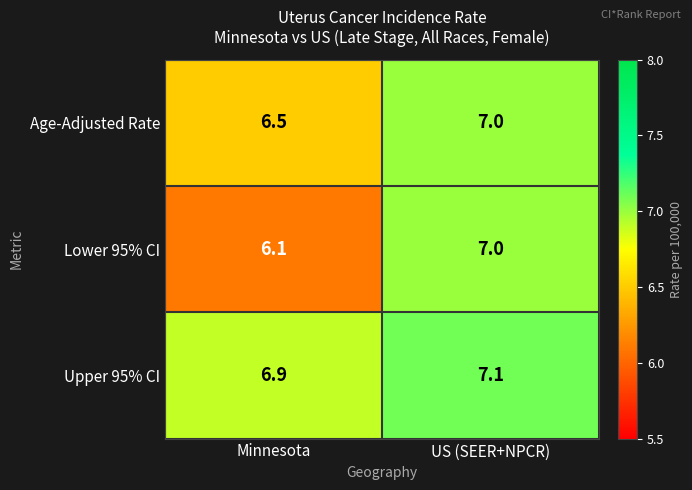

What is the spread (max minus min) of values at US (SEER+NPCR)?

0.1